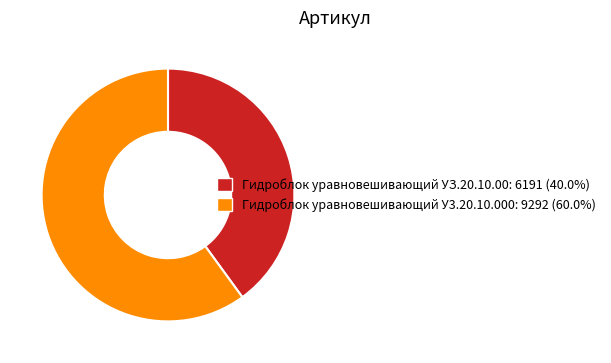

What is the smallest slice in the pie chart?

Гидроблок уравновешивающий УЗ.20.10.00